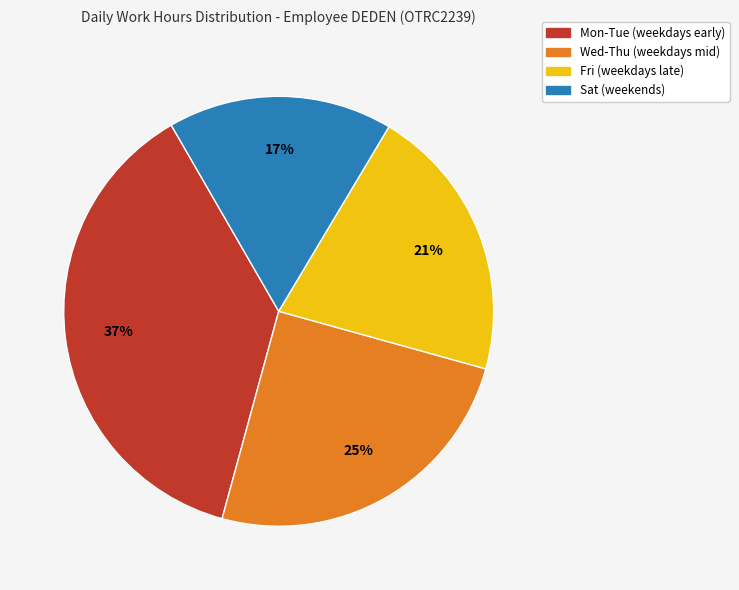

To the nearest percent, what is the average slice percentage?

25%